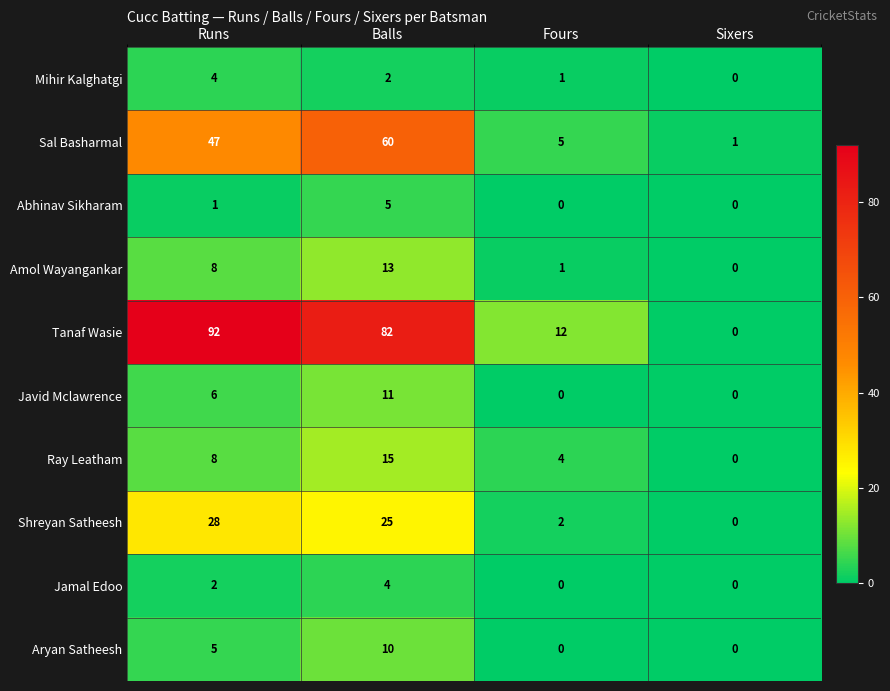

What is the difference between the Sal Basharmal values at Balls and Fours?

55